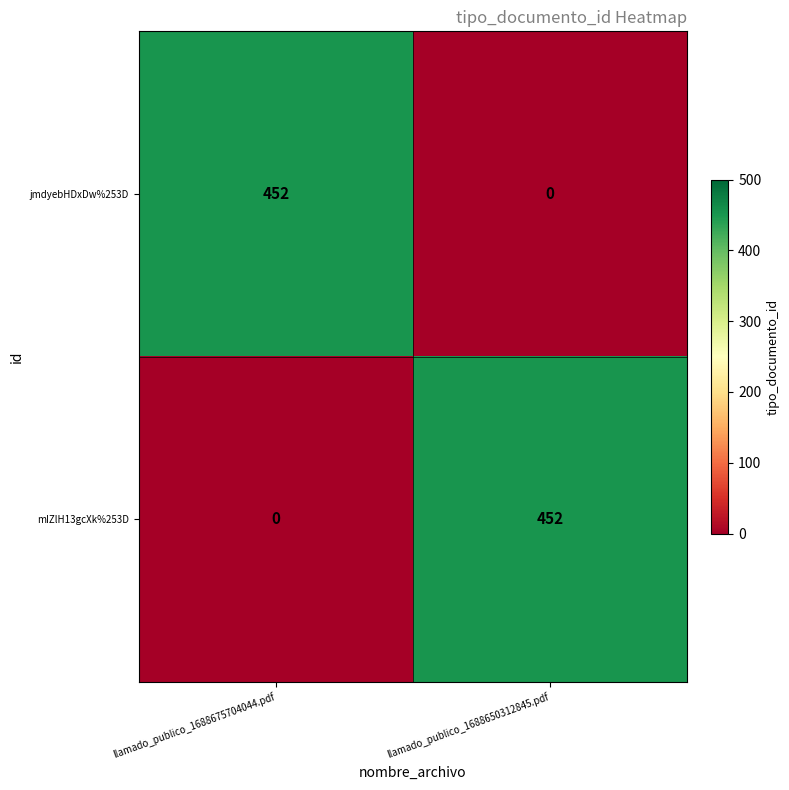

Rank the categories by jmdyebHDxDw%253D value from highest to lowest.

llamado_publico_1688675704044.pdf, llamado_publico_1688650312845.pdf